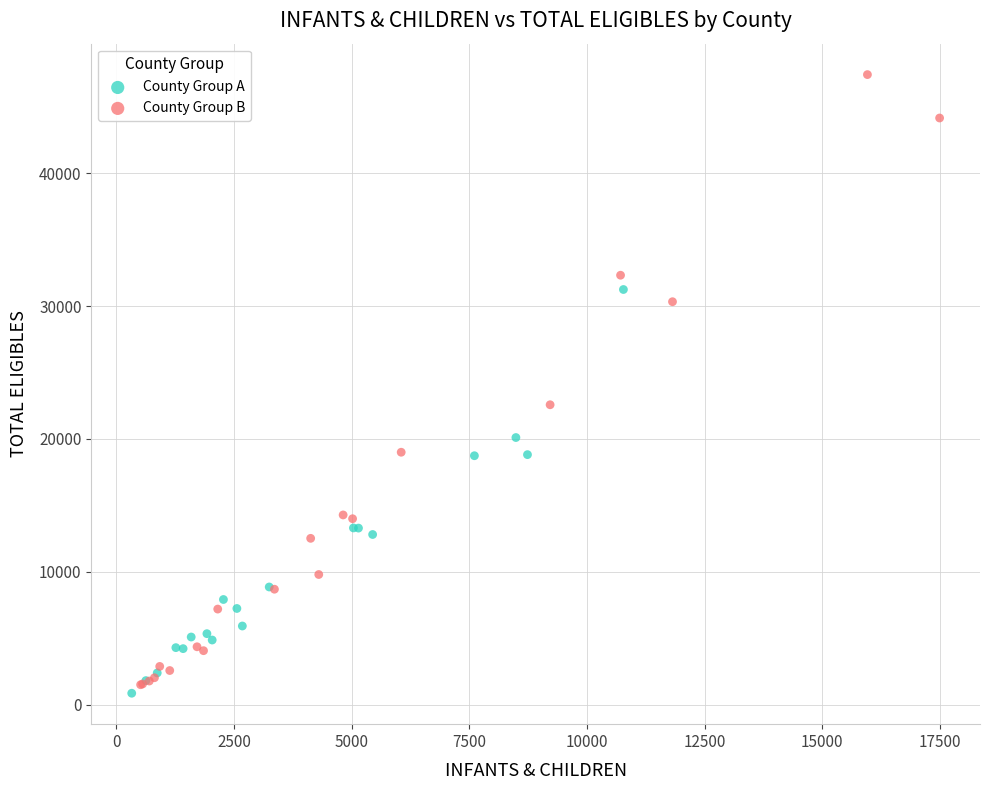

Which series has the largest Y range (max minus min)?

County Group B